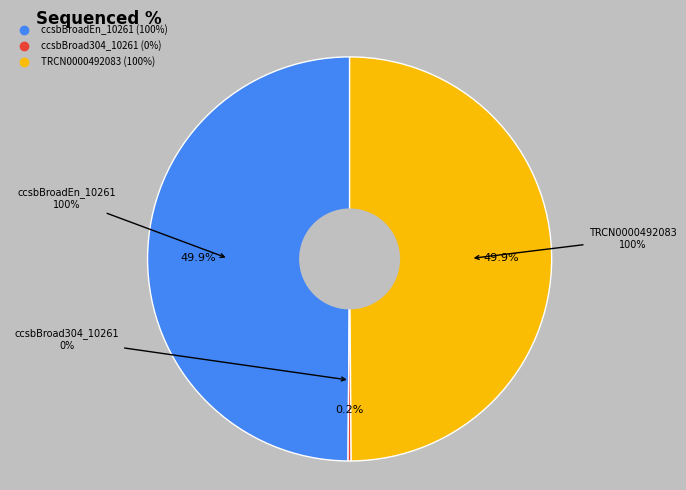

To the nearest percent, what is the difference between the largest and smallest slice percentages?

50%